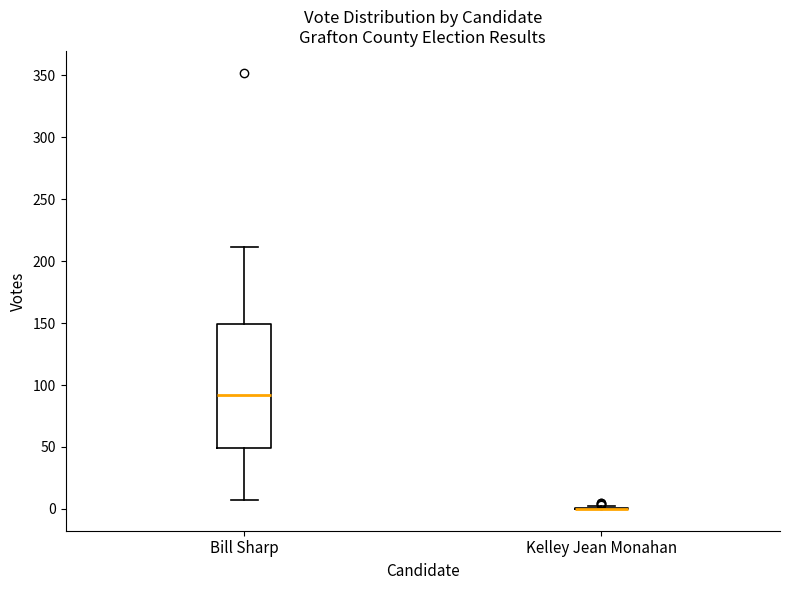

Reading left to right, read every box against the y-axis: the position of its median line, the range the box covers, and the ends of its whiskers. The values are not printed on the chart, so give them approximately, as read against the axis.

Bill Sharp: median 90, box 50 to 150, whiskers 5 to 210
Kelley Jean Monahan: box collapsed to a line at 0, whiskers 0 to 0